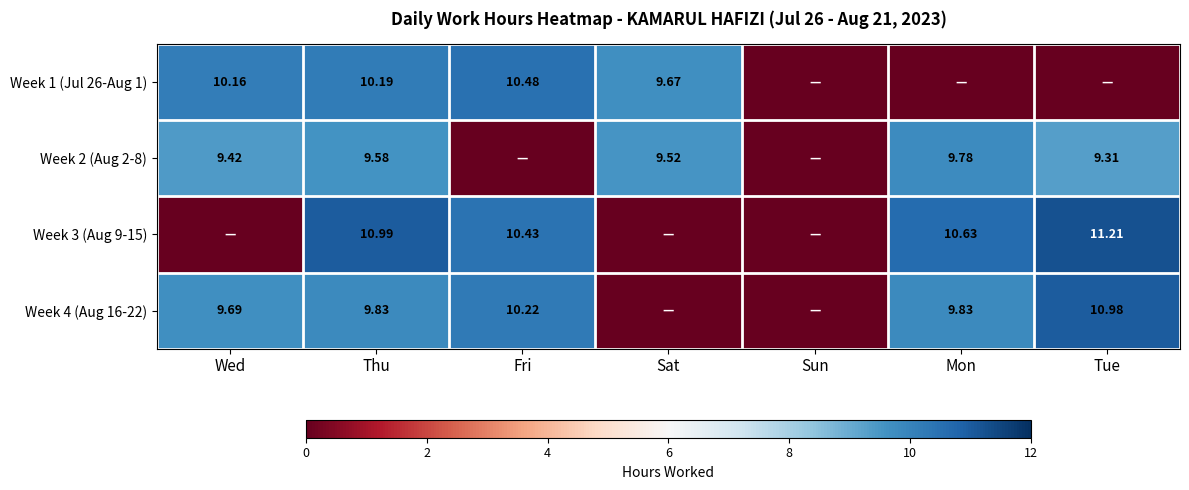

At which label does Week 4 (Aug 16-22) first exceed 9?

Wed